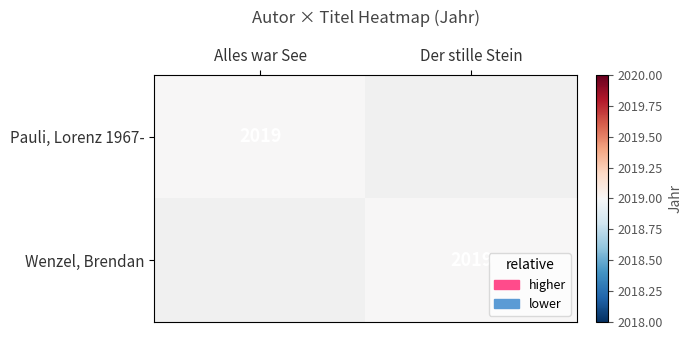

Is it true that Pauli, Lorenz 1967- equals 3175 at Alles war See?

False